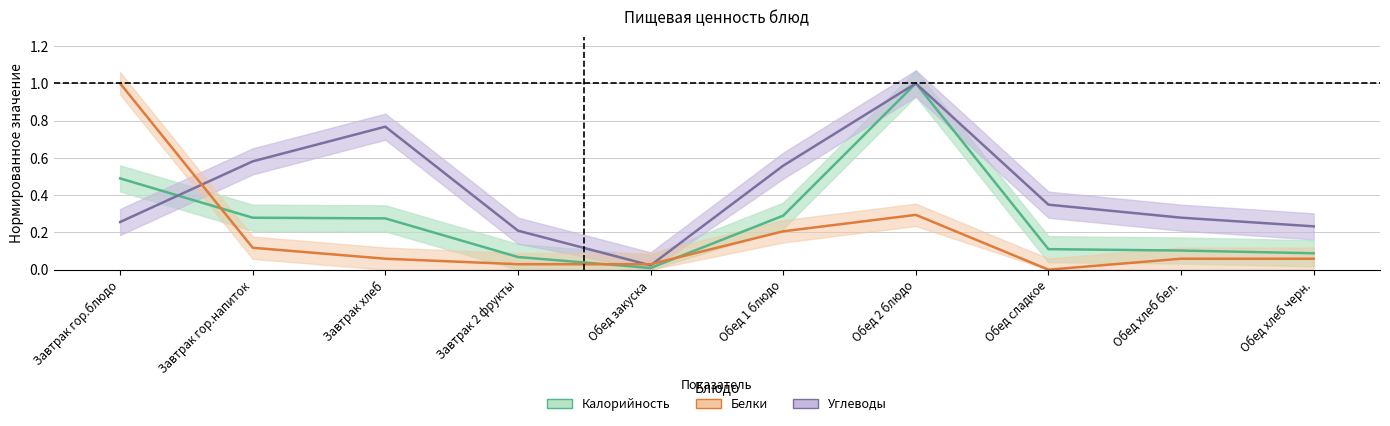

Which series ends up on top after the final intersection of Углеводы (норм.) and Калорийность (норм.)?

Углеводы (норм.)